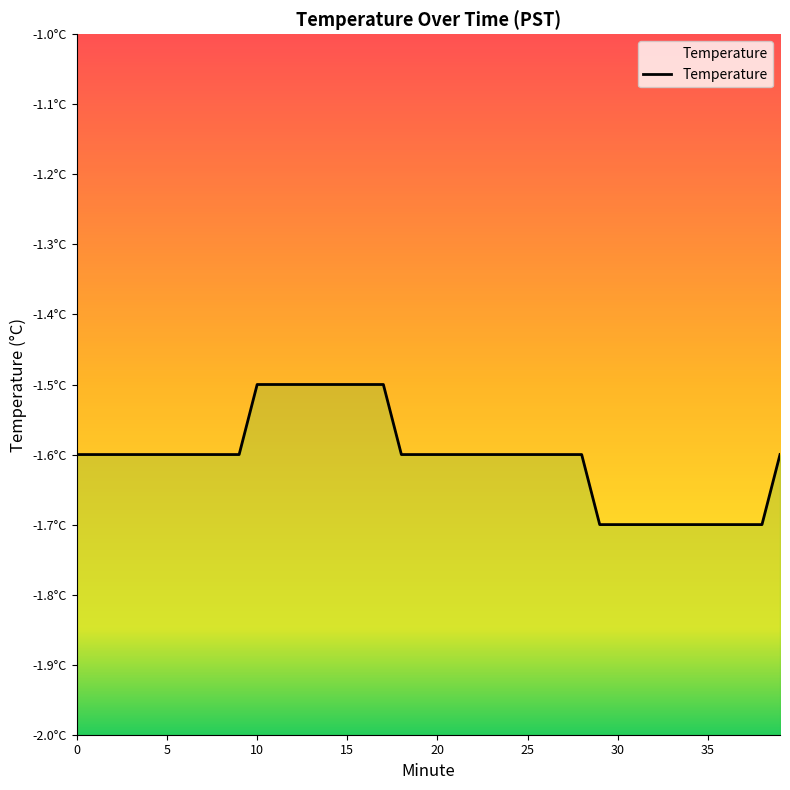

How many lines are shown in the chart?

1